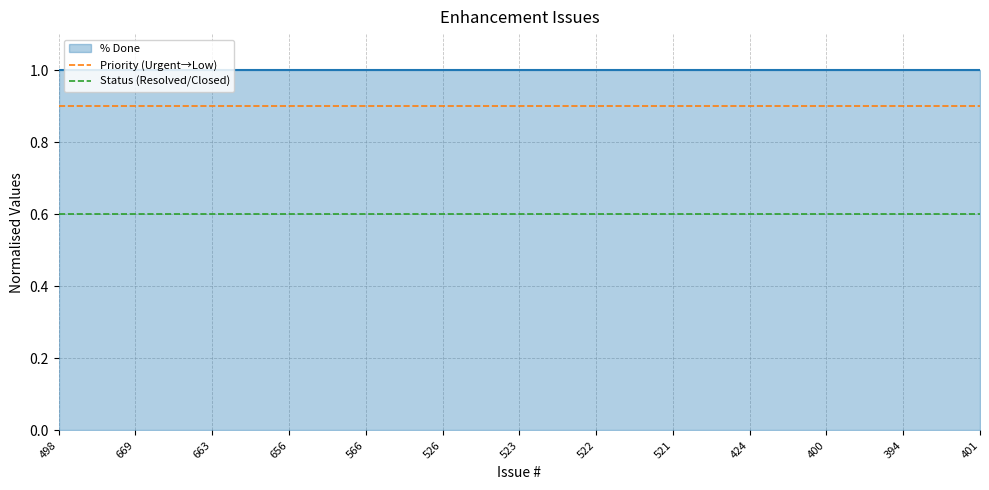

Is it true that Priority (Urgent→Low) equals 0.2 at 526?

False